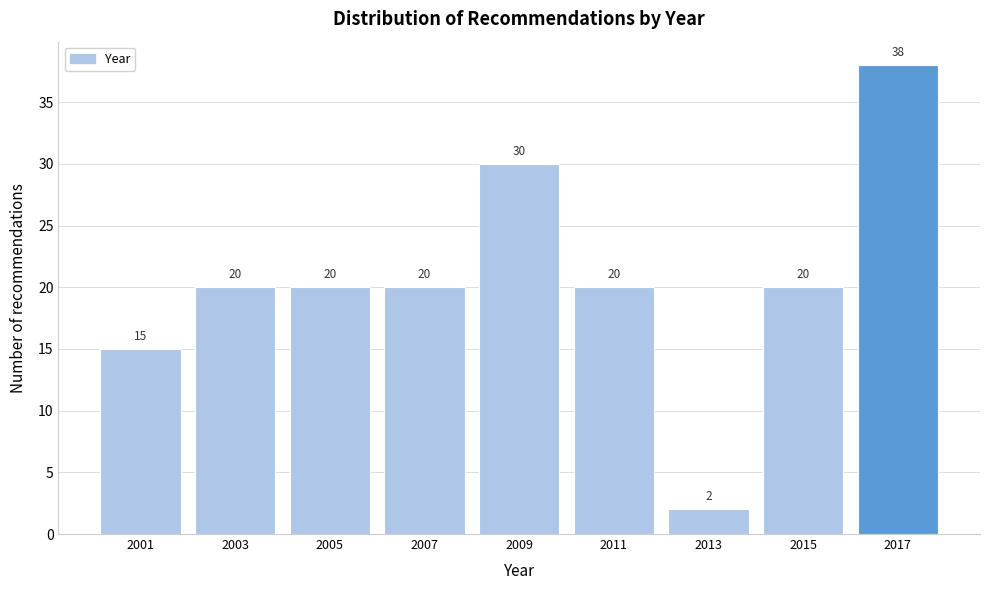

Reading right to left, transcribe all the data shown in this chart.

2017=38	2015=20	2013=2	2011=20	2009=30	2007=20	2005=20	2003=20	2001=15